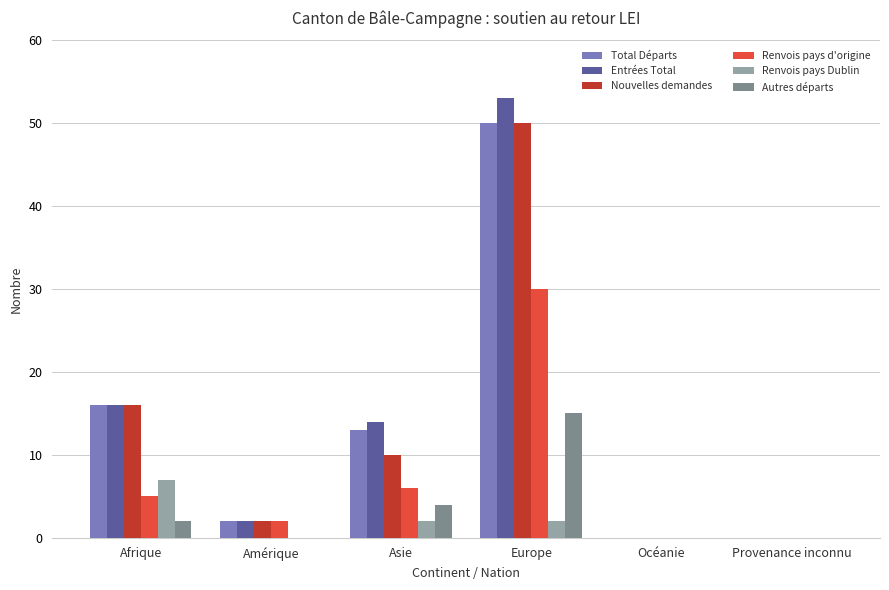

What is the maximum value shown in the chart?

53